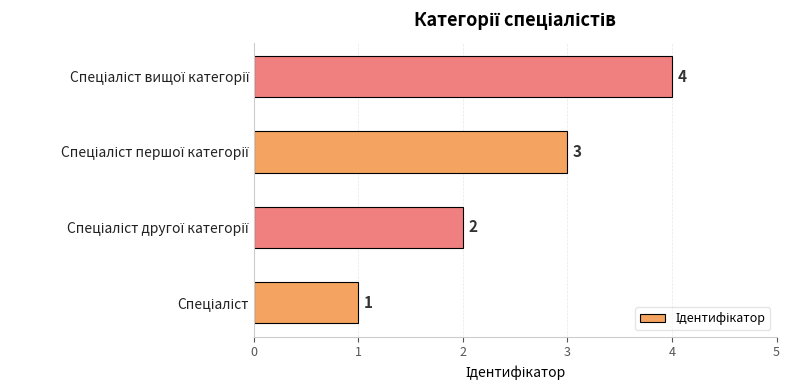

What is the sum of all values?

10